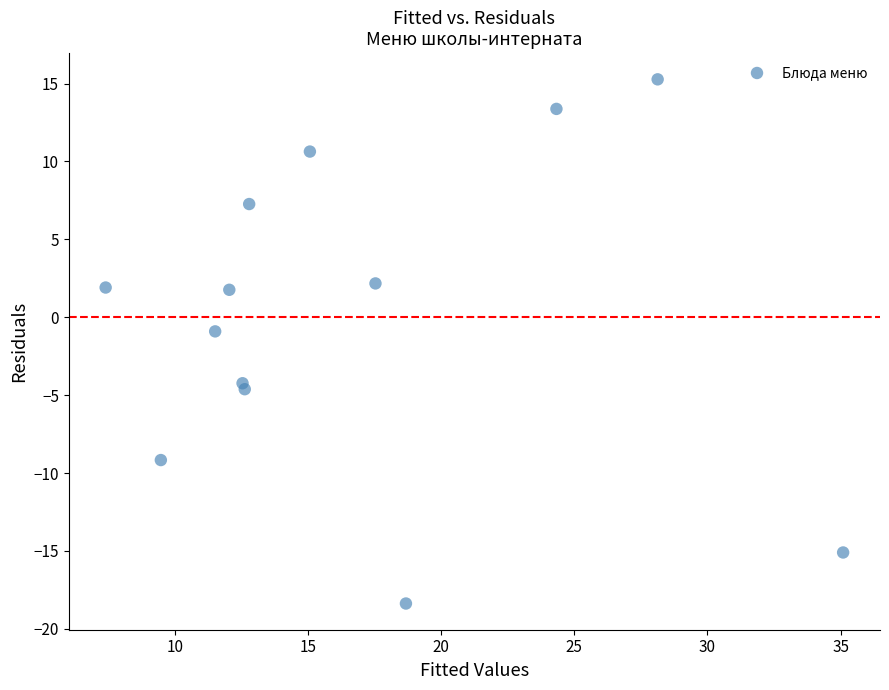

What is the range of Y values (max minus min)?

33.6